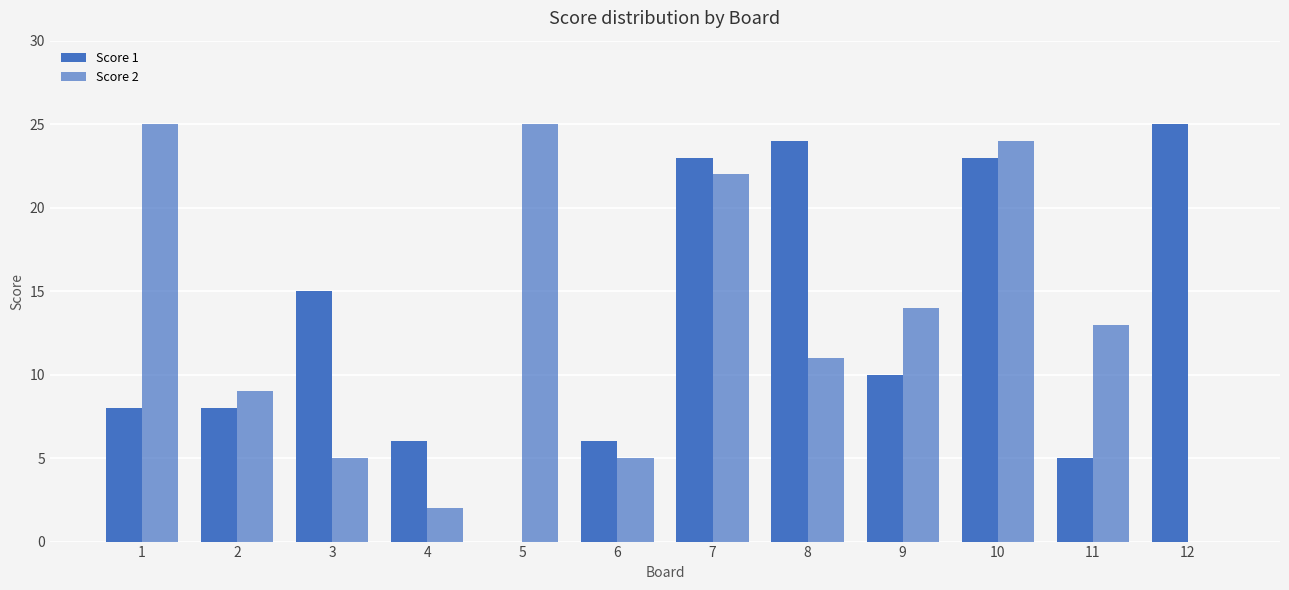

Reading left to right, transcribe all the data shown in this chart.

Score 1: 8	8	15	6	0	6	23	24	10	23	5	25
Score 2: 25	9	5	2	25	5	22	11	14	24	13	0